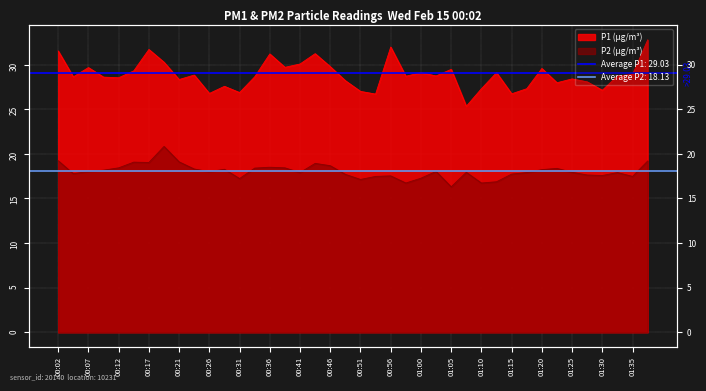

What is the average value of the P1 series?

28.9